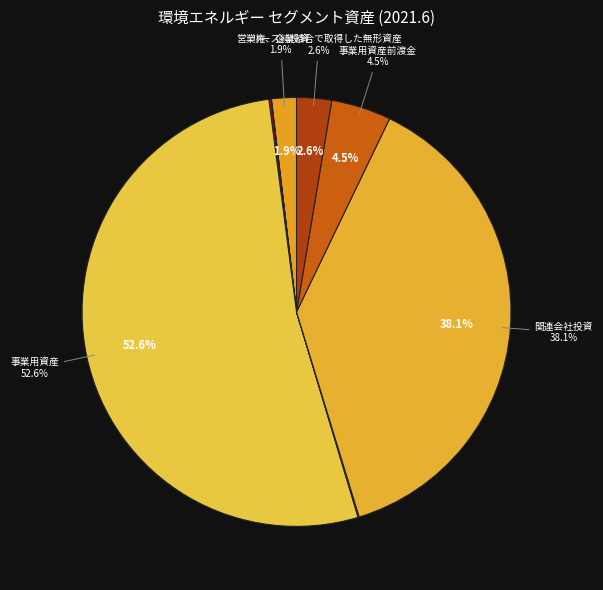

Count the number of slices in the pie.

9